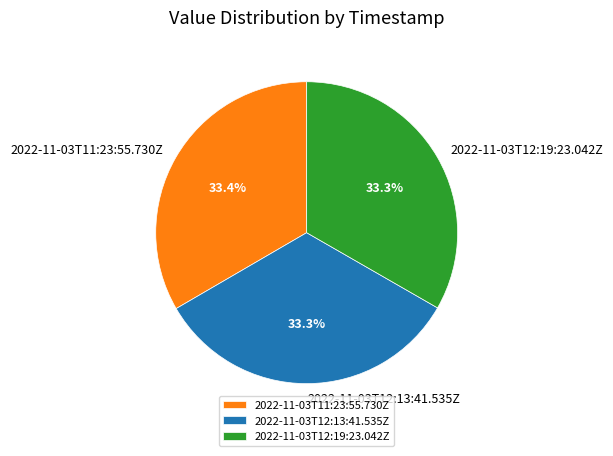

Is there any slice that represents more than half of the pie?

No